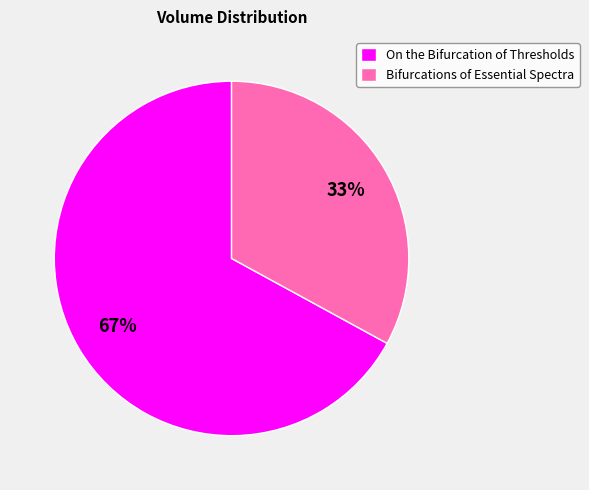

How many slices are in this pie chart?

2